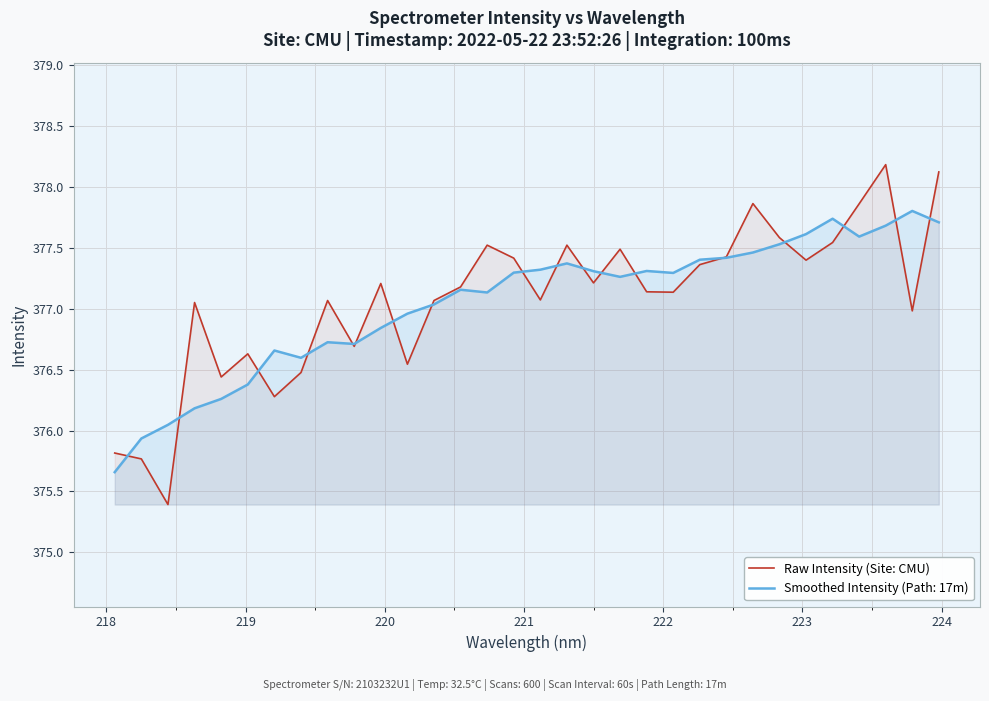

Reading left to right, extract all data points from this chart.

375.8	375.8	375.4	377.1	376.4	376.6	376.3	376.5	377.1	376.7	377.2	376.5	377.1	377.2	377.5	377.4	377.1	377.5	377.2	377.5	377.1	377.1	377.4	377.4	377.9	377.6	377.4	377.5	377.9	378.2	377.0	378.1